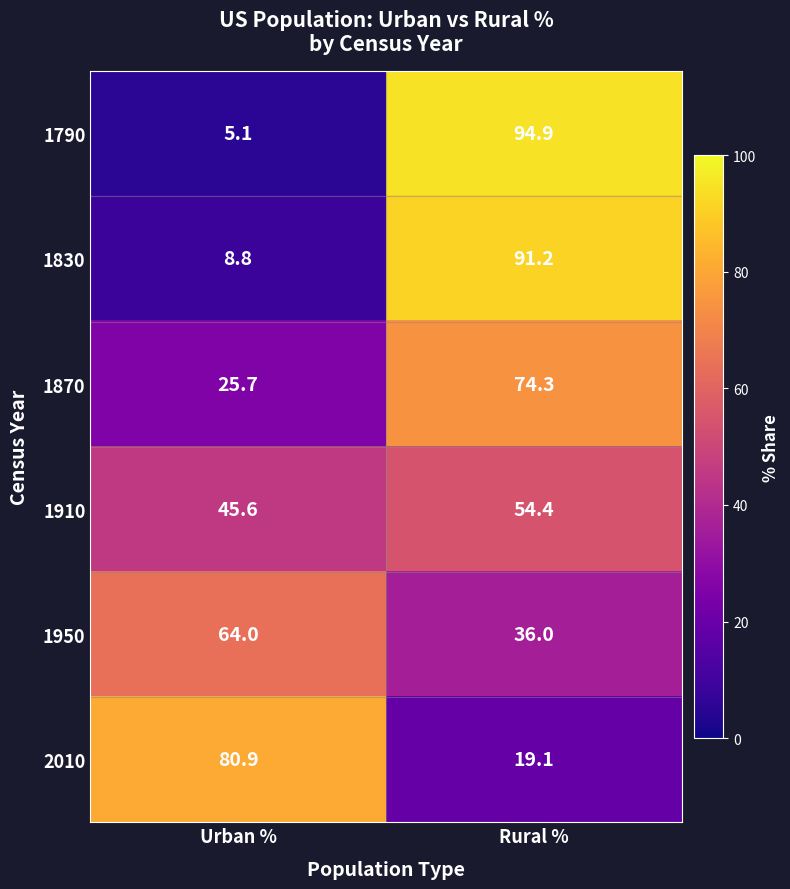

Reading left to right, transcribe all the data shown in this chart.

1790: 5.1	94.9
1830: 8.8	91.2
1870: 25.7	74.3
1910: 45.6	54.4
1950: 64.0	36.0
2010: 80.9	19.1